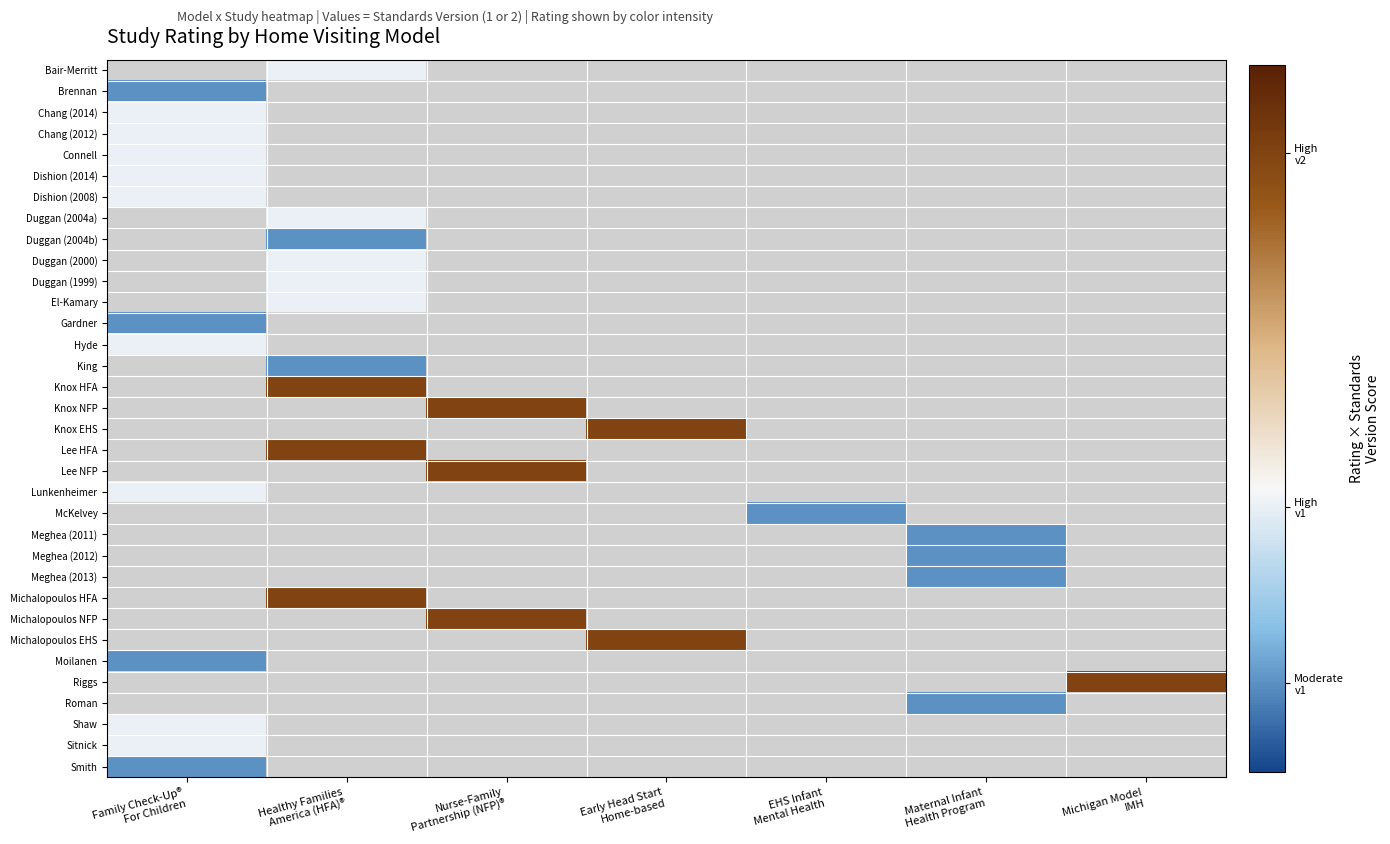

Which has a higher value, EHS Infant
Mental Health or Michigan Model
IMH?

Michigan Model
IMH